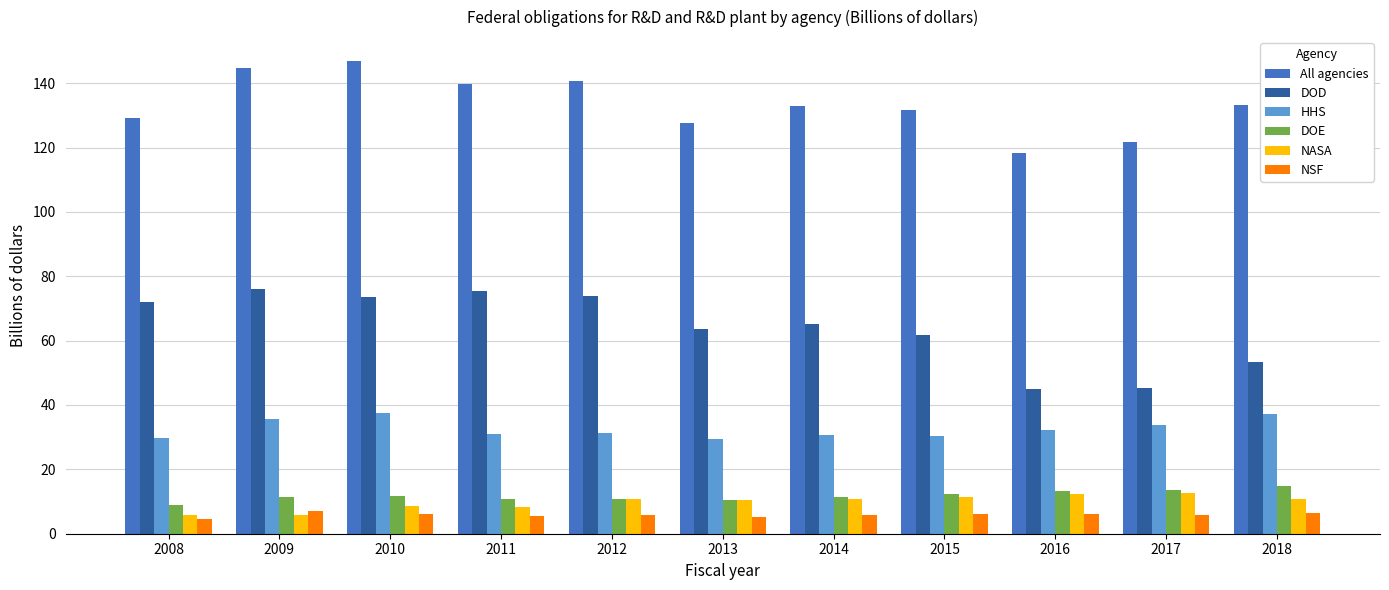

Between 2009 and 2013, which series saw the biggest shift?

All agencies